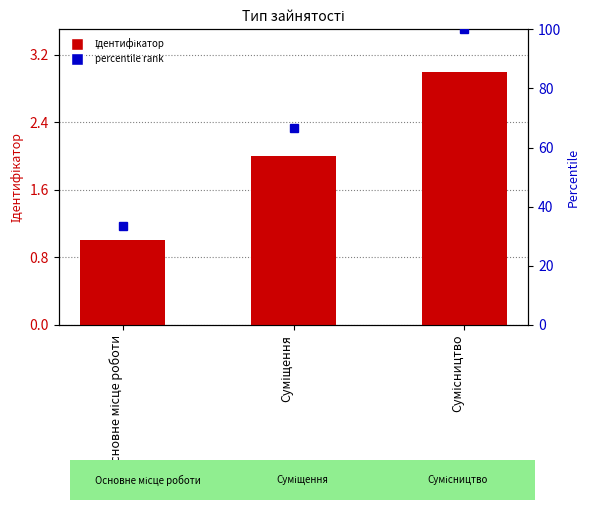

Which has a higher value, Суміщення or Основне місце роботи?

Суміщення